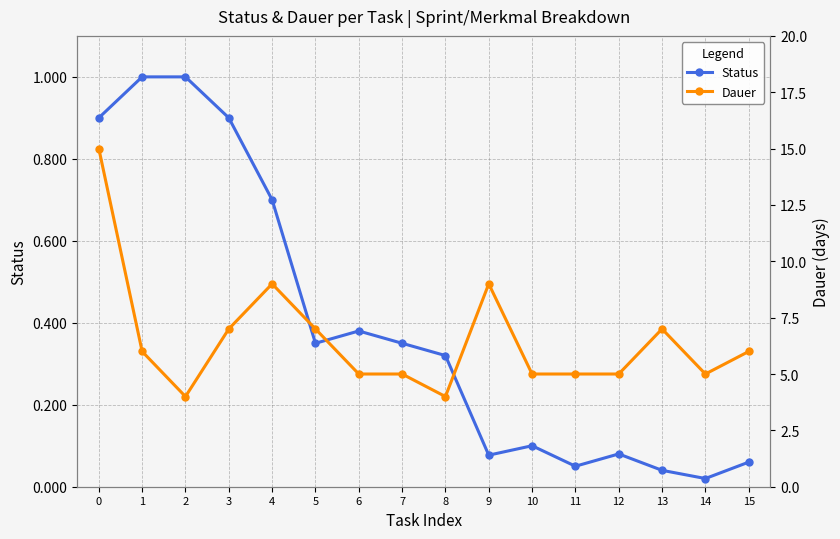

What is the value of the Status point at the 8th from the left?

0.3